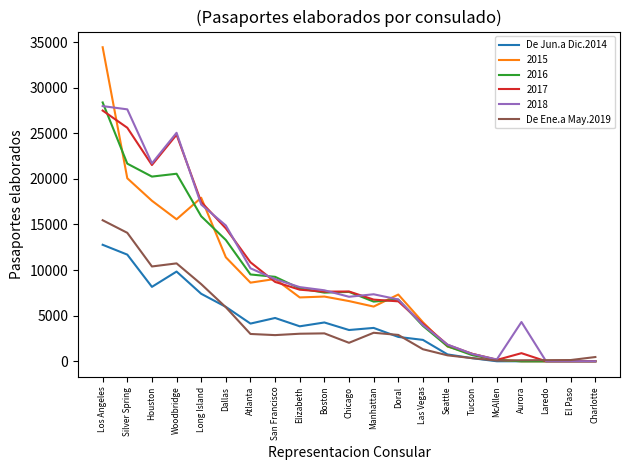

At which category does the chart reach its peak across all series?

Los Angeles